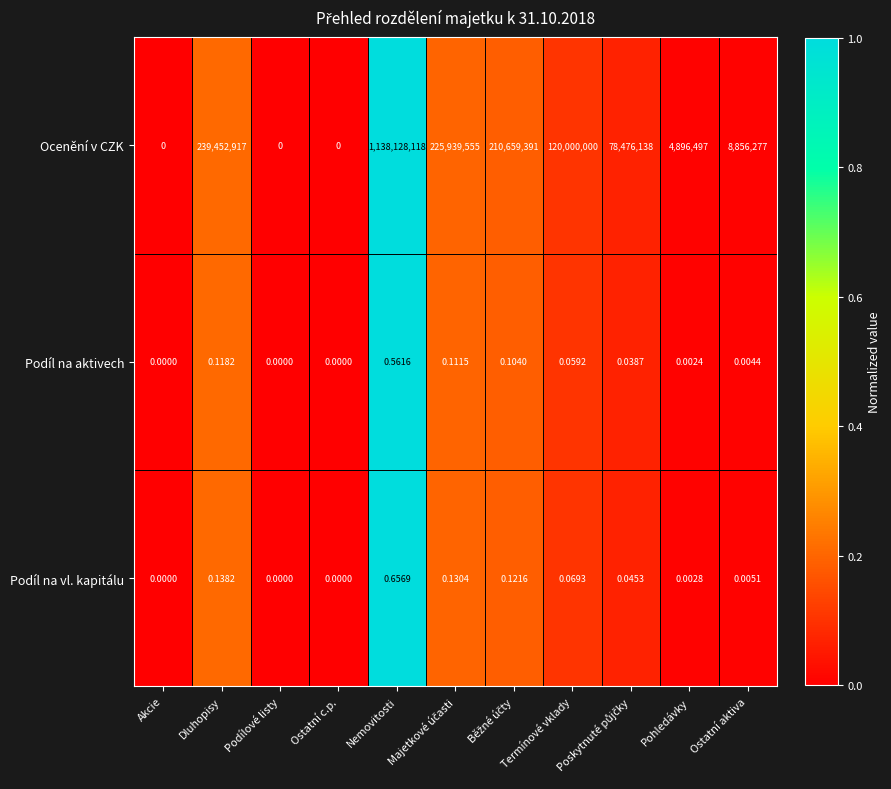

Rank the series by their maximum value, from lowest to highest.

Podíl na aktivech, Podíl na vl. kapitálu, Ocenění v CZK